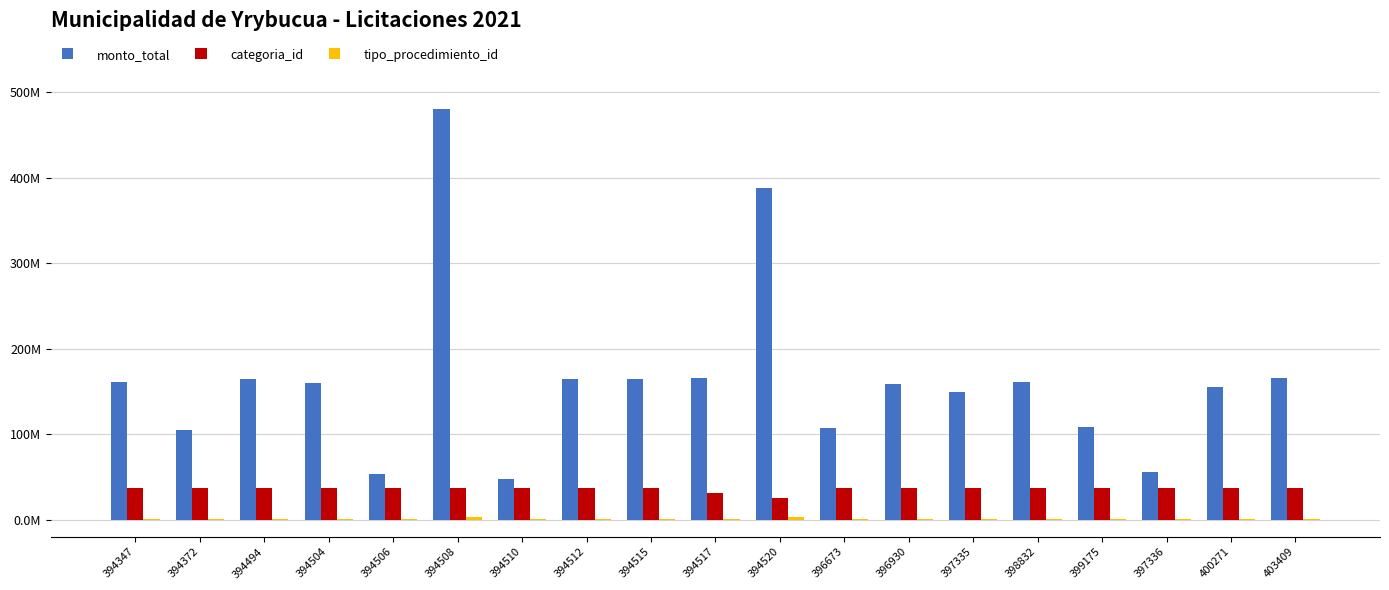

Are the bars horizontal?

No